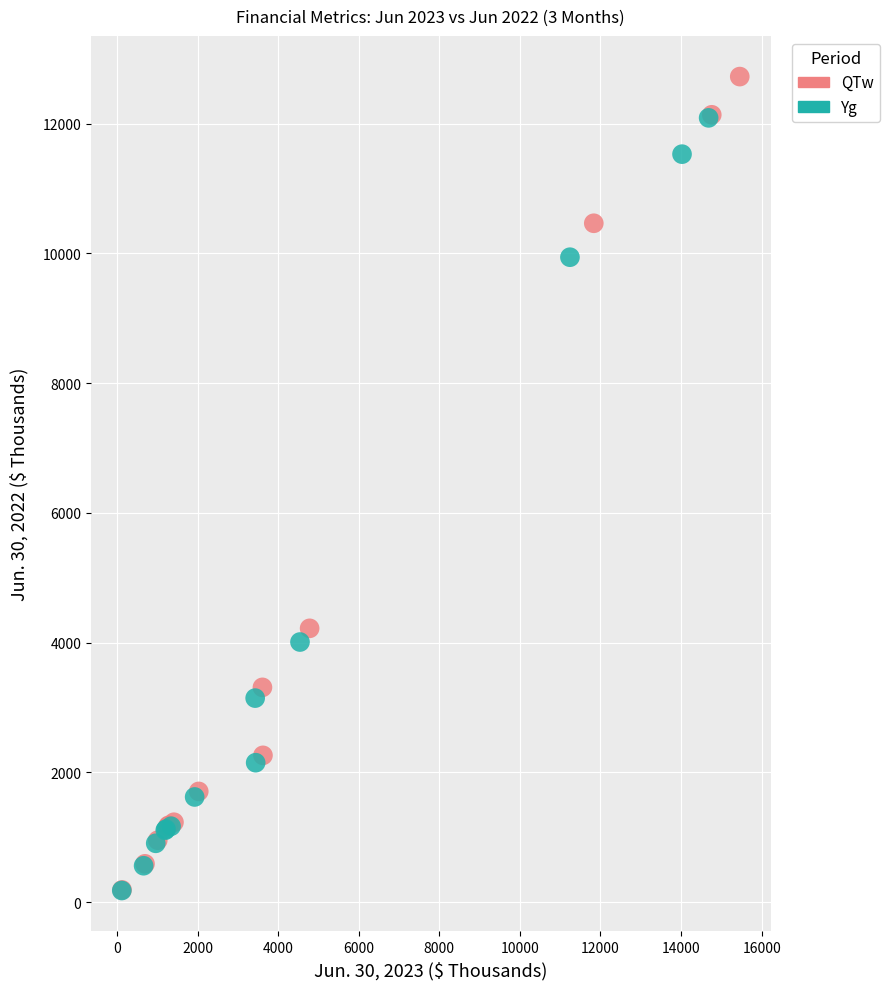

Which series reaches the maximum Y coordinate?

QTw